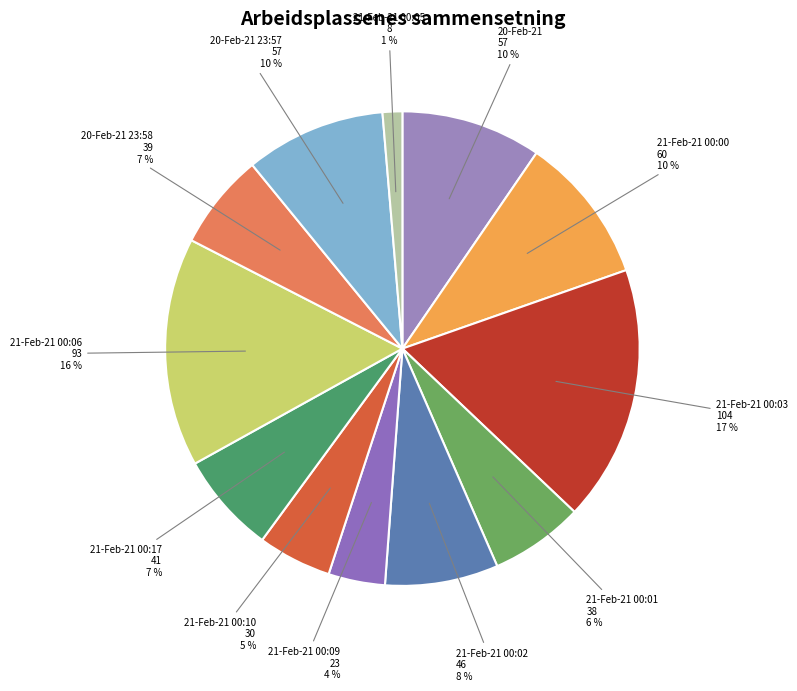

How many segments does this pie chart have?

12